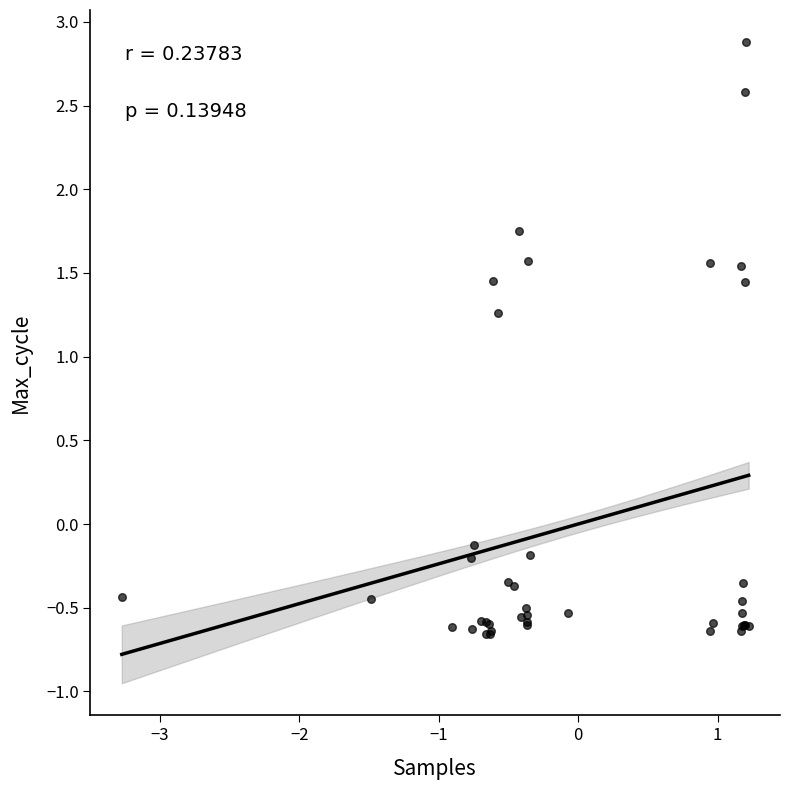

What Y value in the scatter plot is closest to 1?

1.3